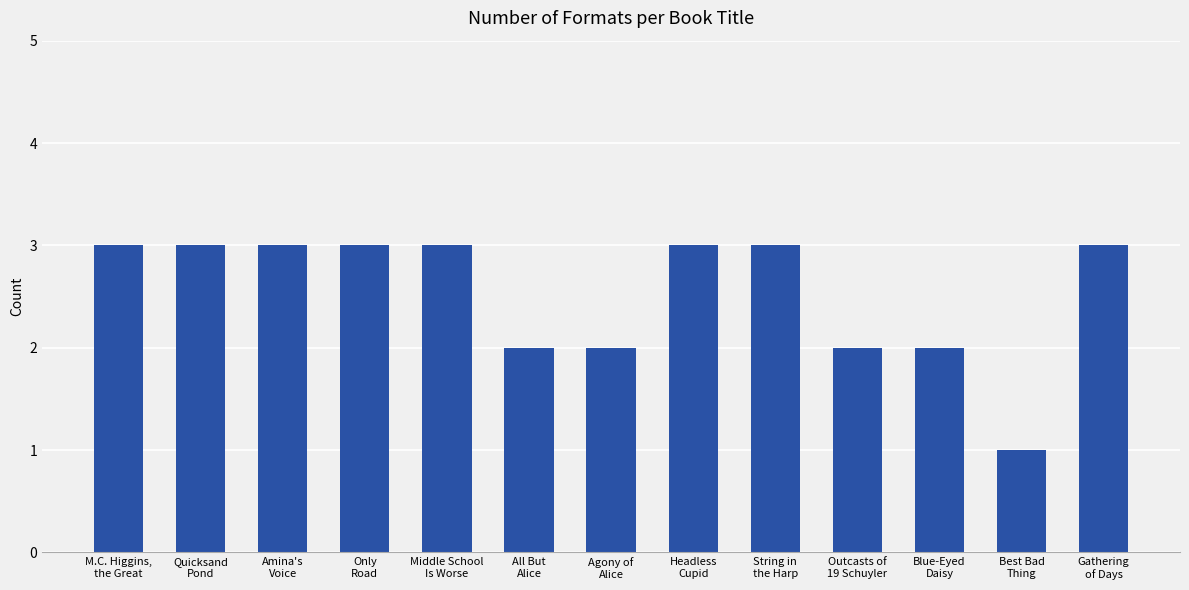

Are the bars grouped side by side (vs. stacked)?

No